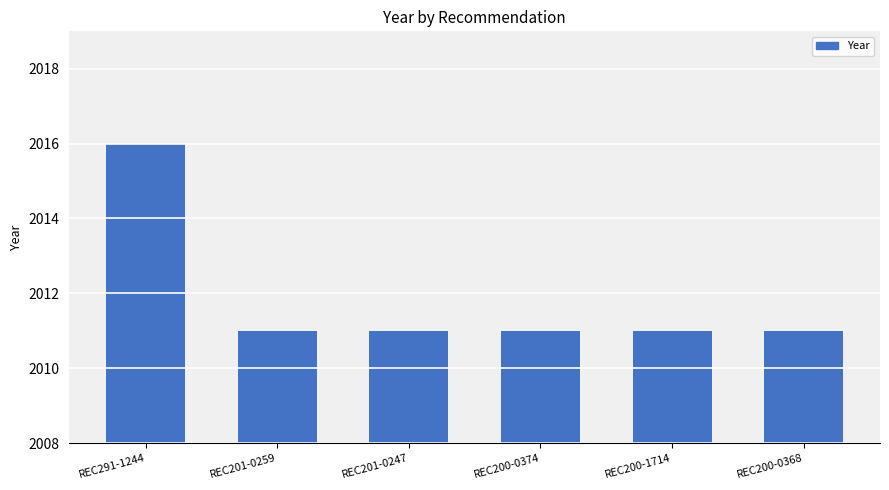

Are the bars grouped side by side (vs. stacked)?

No